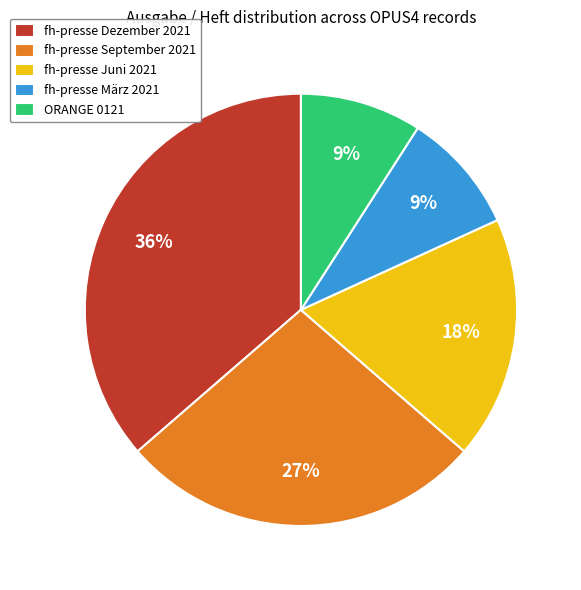

Which slice is the largest?

fh-presse Dezember 2021